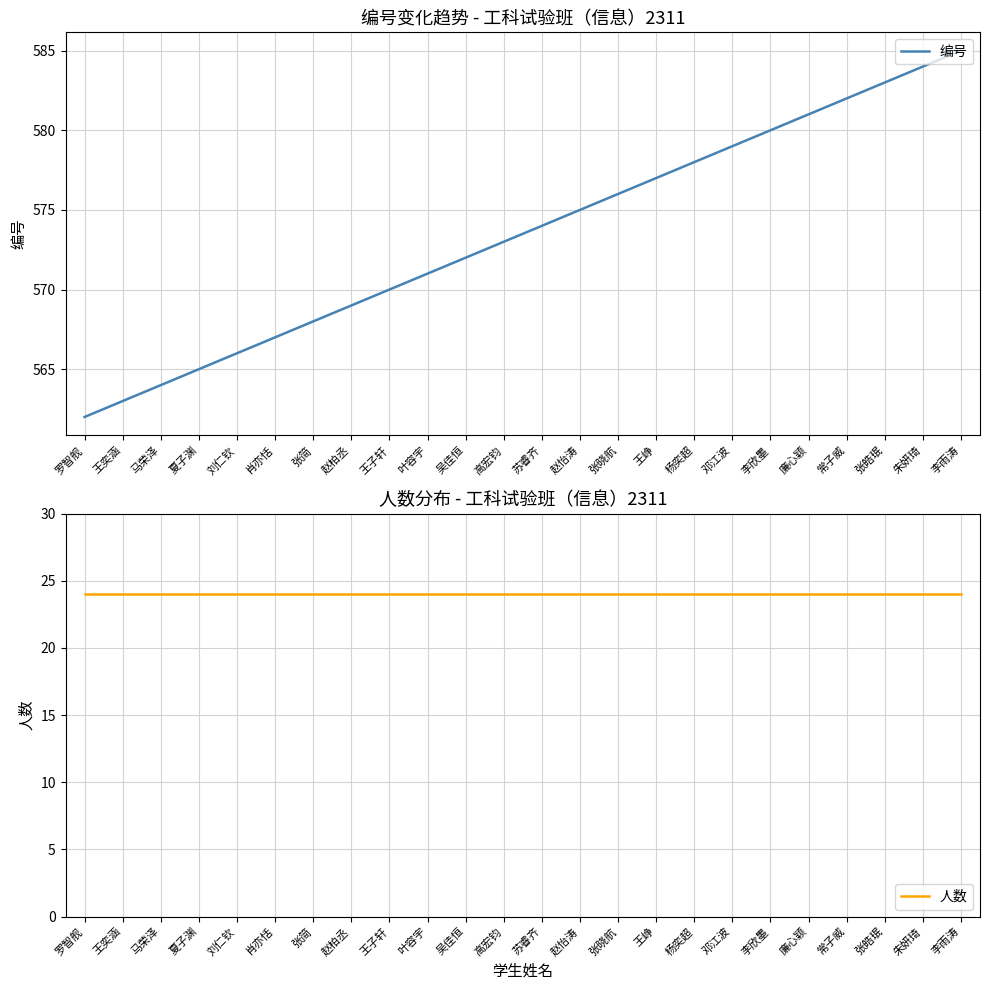

True or false: 编号 has more than 2 interior local peaks.

False